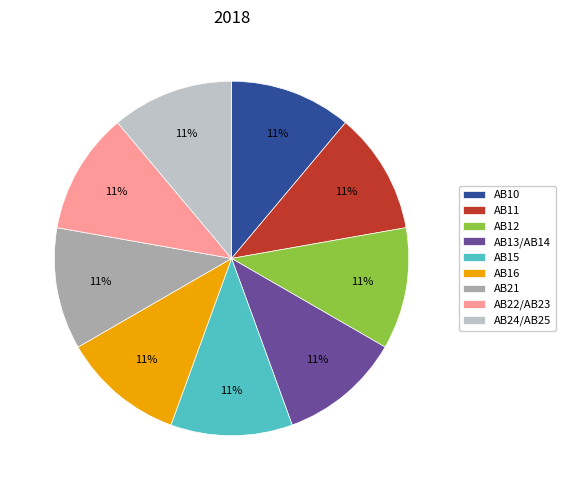

Is AB15 the majority of the pie?

No